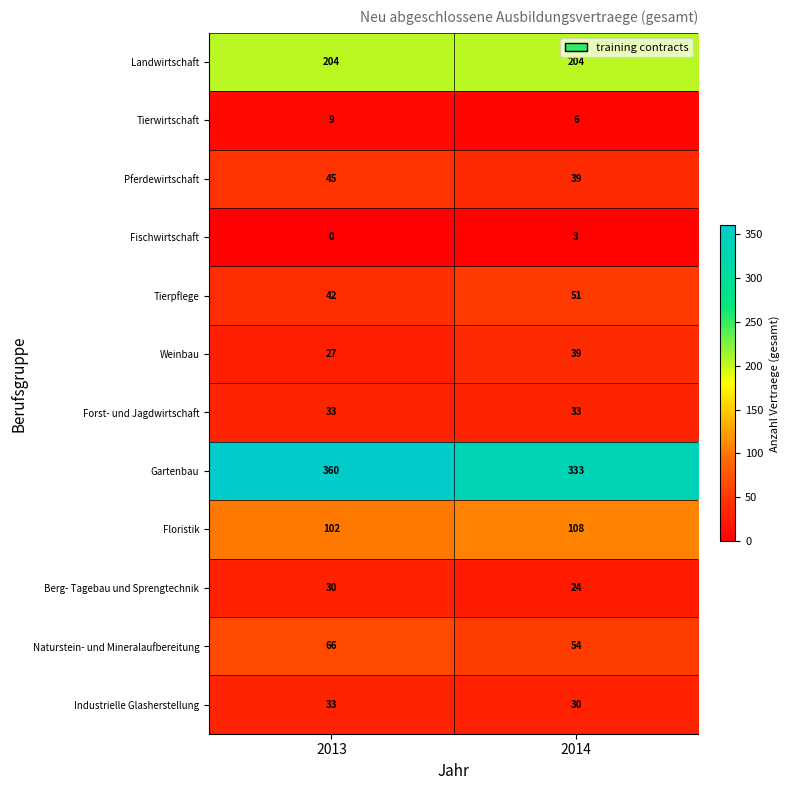

What value does the Forst- und Jagdwirtschaft series have at 2014?

33